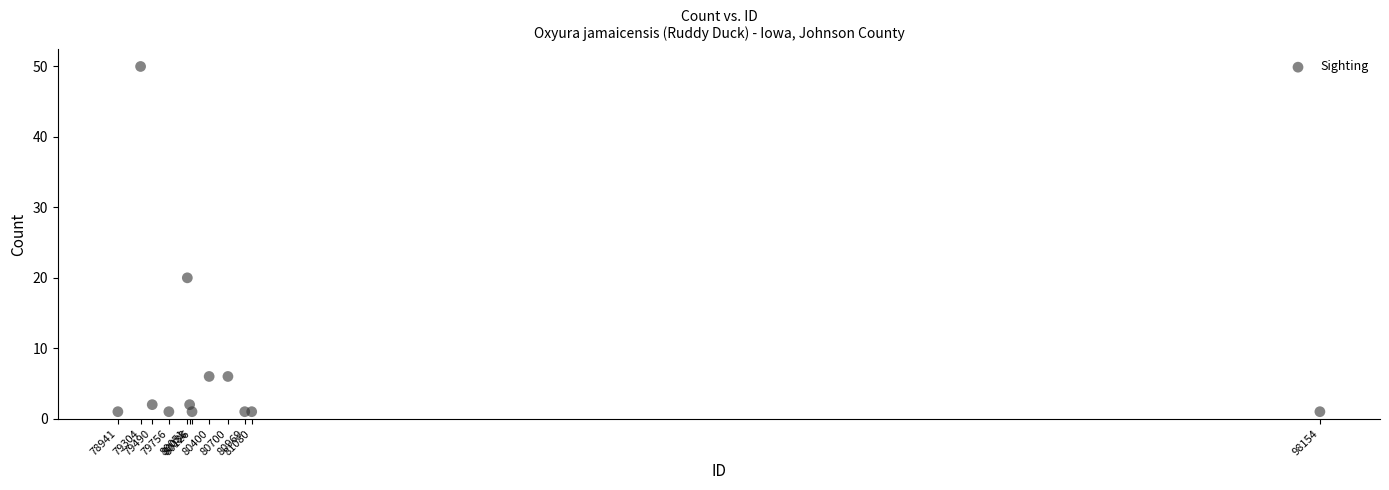

What Y value in the scatter plot is closest to 25?

20